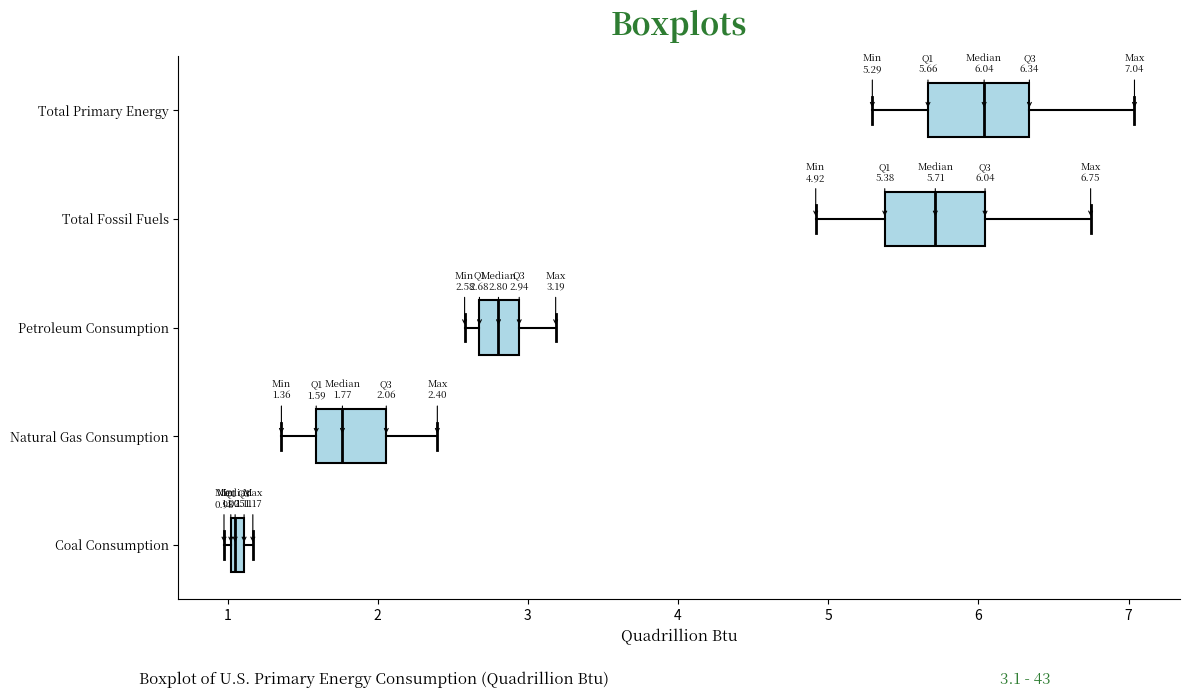

Which box's median line is the furthest to the right?

Total Primary Energy